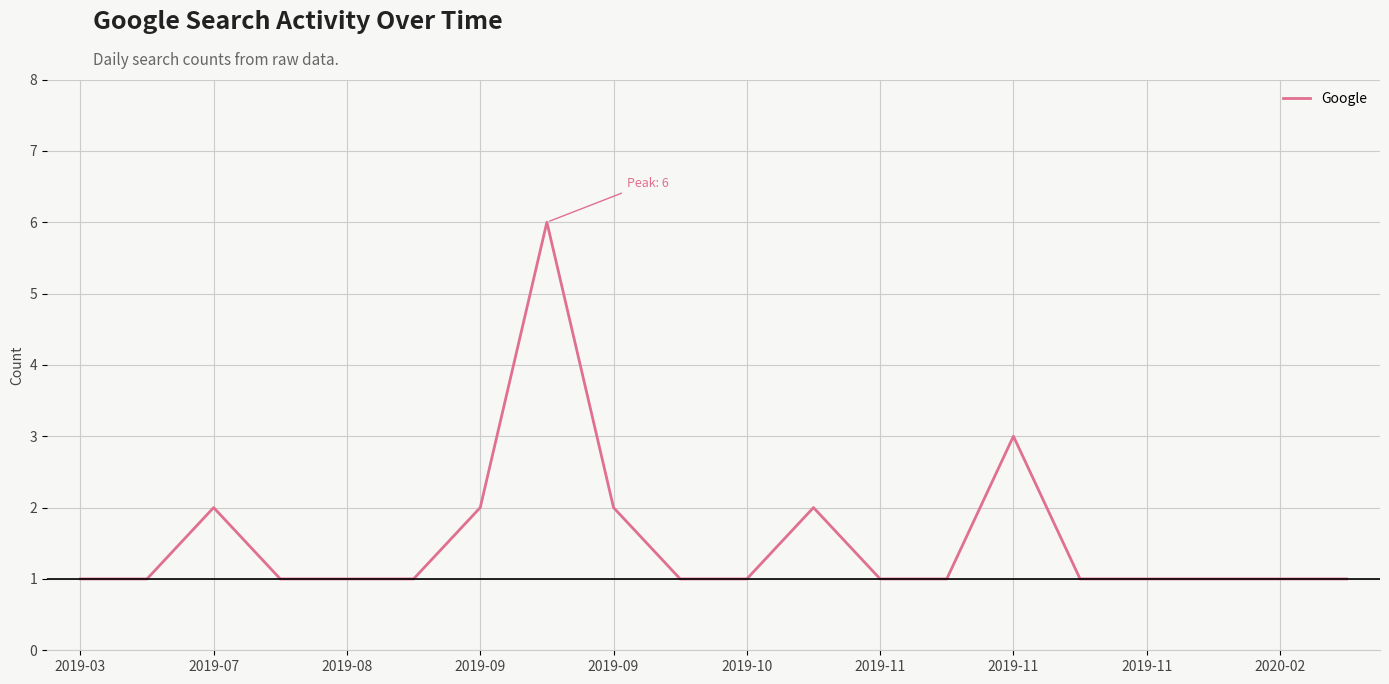

What is the maximum value shown in the chart?

6